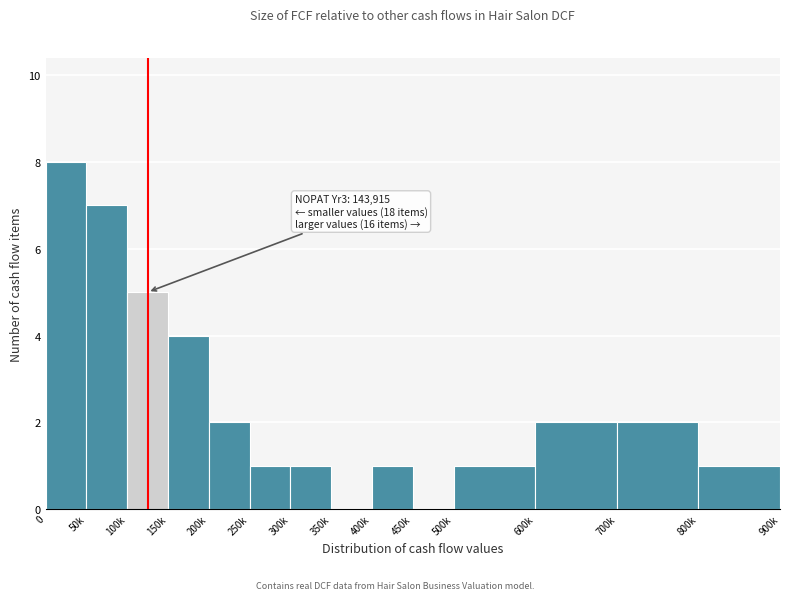

Reading right to left, list all the values displayed in this chart.

800k=1	700k=2	600k=2	500k=1	450k=0	400k=1	350k=0	300k=1	250k=1	200k=2	150k=4	100k=5	50k=7	0=8